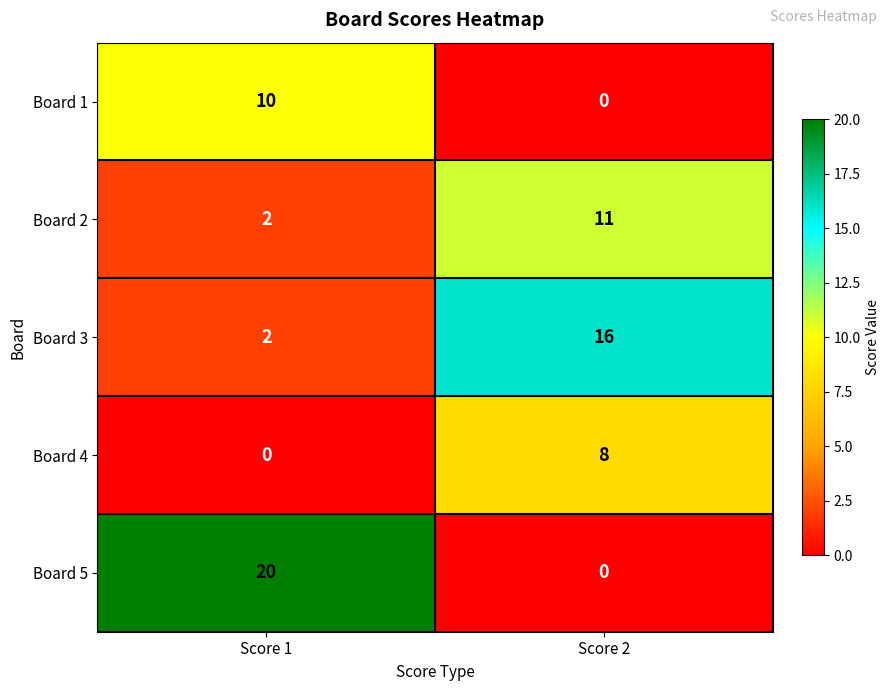

What is the average value of the Board 3 series?

9